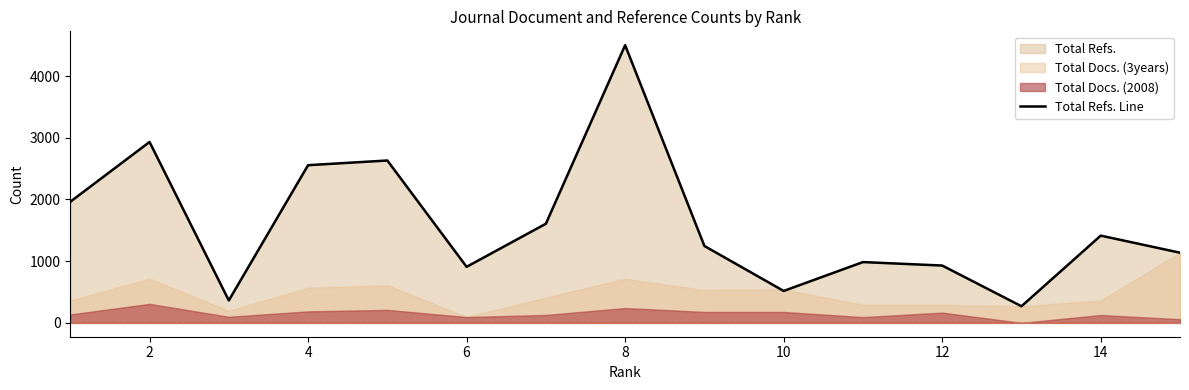

What is the maximum value for Total Refs. Line?

4501